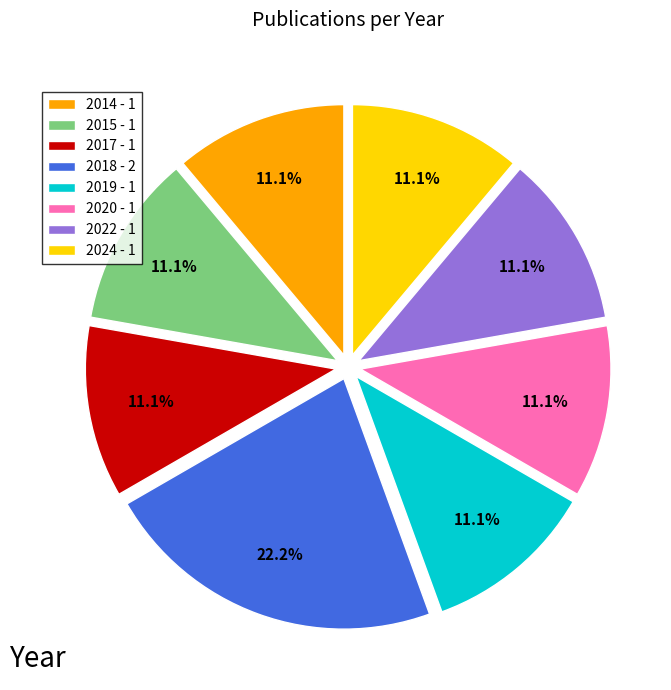

The 2019 slice represents 11% of the pie. True or false?

True